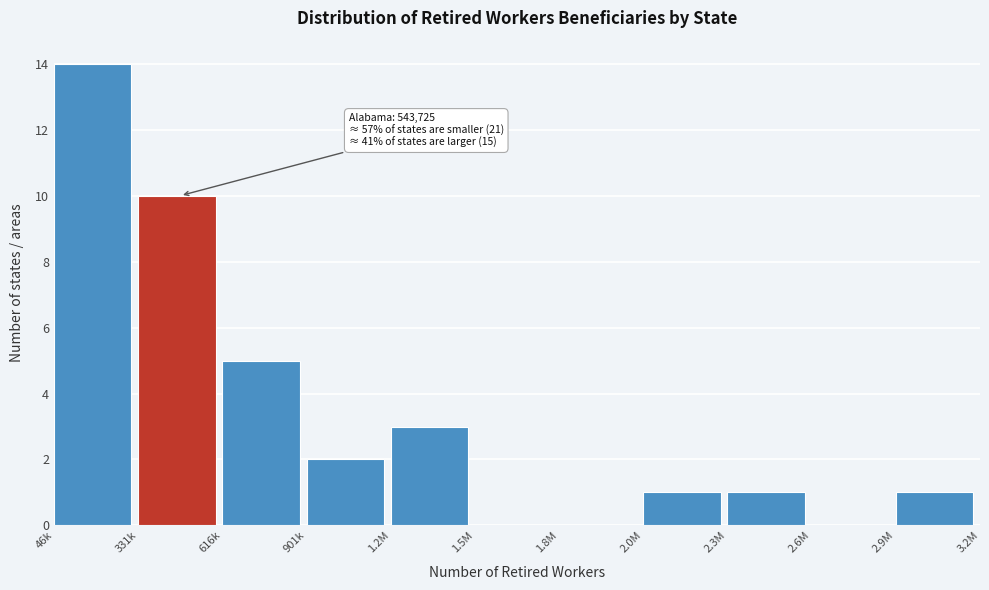

Reading left to right, list all the values displayed in this chart.

46k=14	331k=10	616k=5	901k=2	1.2M=3	1.5M=0	1.8M=0	2.0M=1	2.3M=1	2.6M=0	2.9M=1